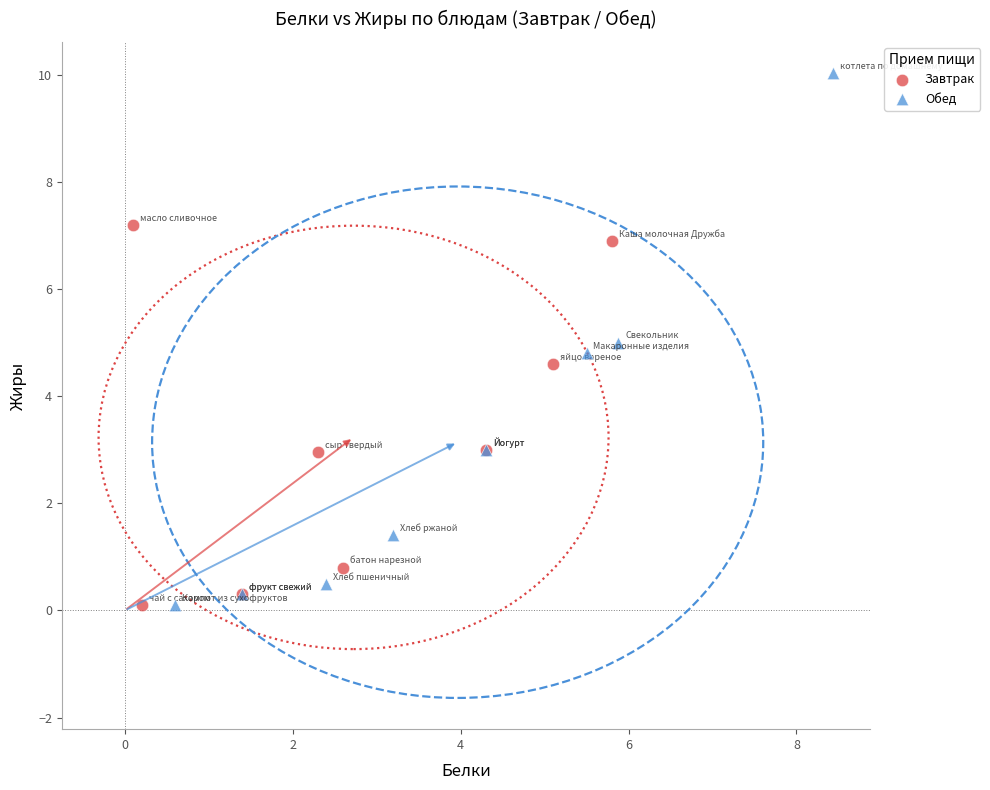

Which series reaches the maximum Y coordinate?

Обед